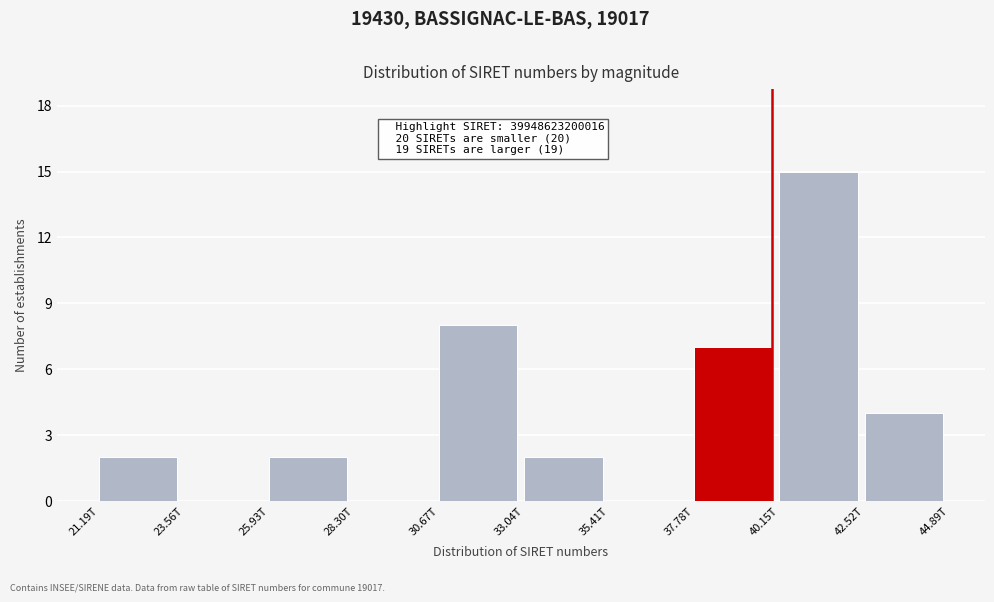

Reading left to right, what are all the values shown in this chart?

21.19T=2	23.56T=0	25.93T=2	28.30T=0	30.67T=8	33.04T=2	35.41T=0	37.78T=7	40.15T=15	42.52T=4